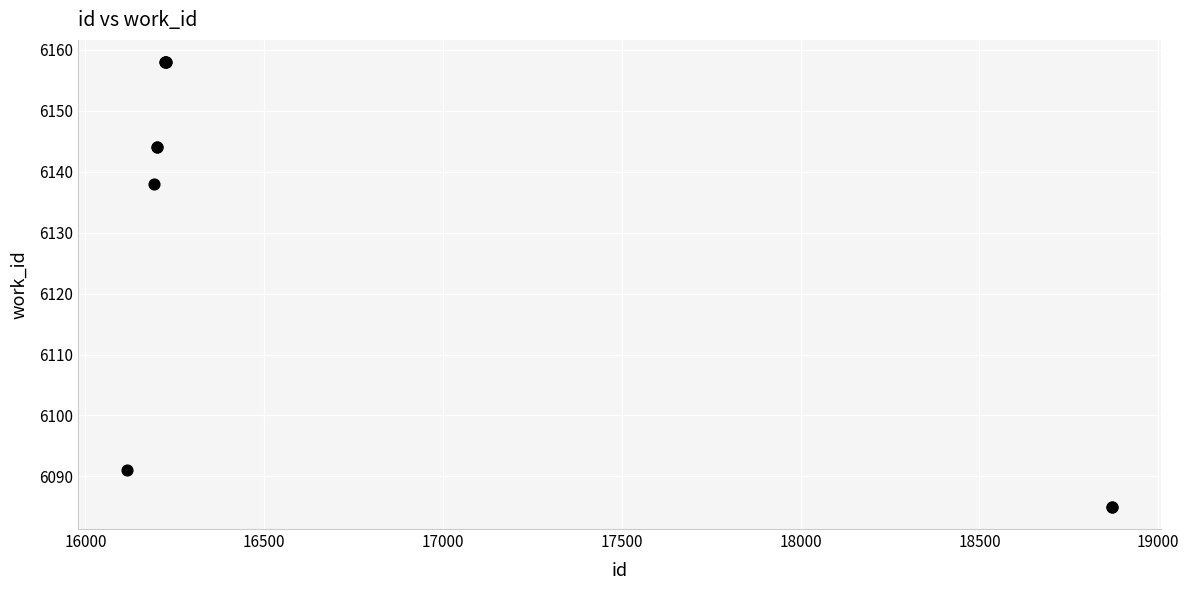

What Y value in the scatter plot is closest to 6121?

6138